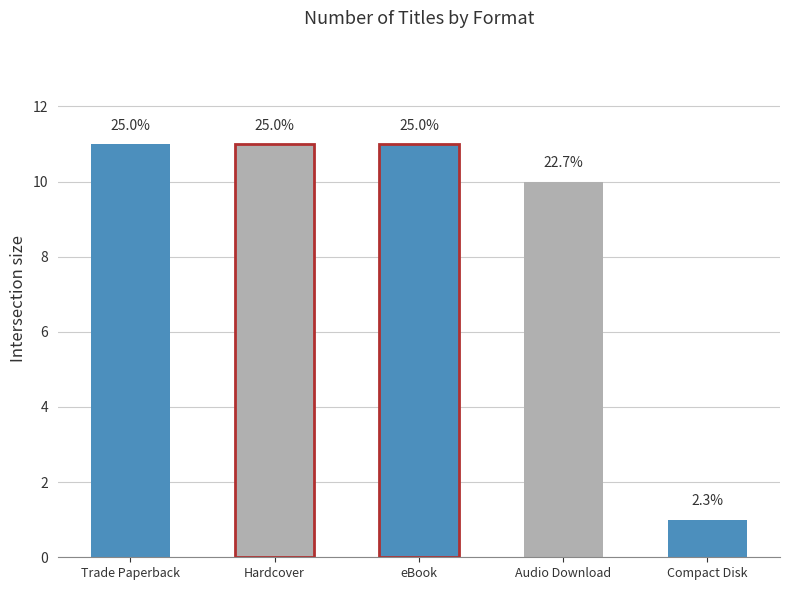

How many bars are there in total?

5